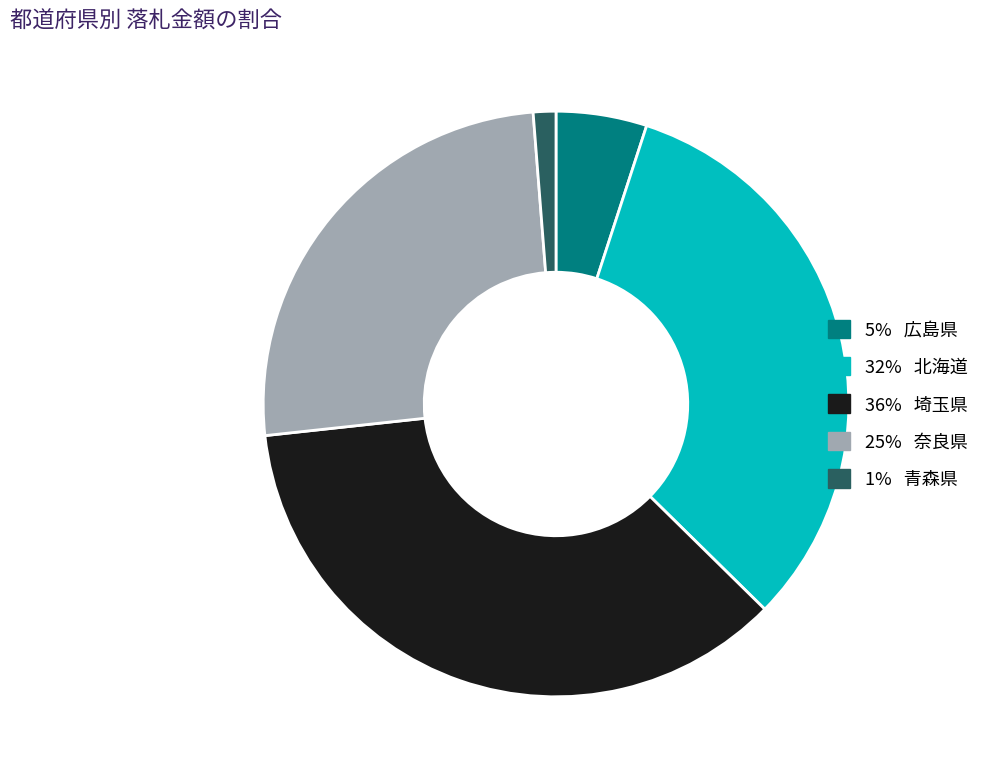

Is there any slice that represents more than half of the pie?

No